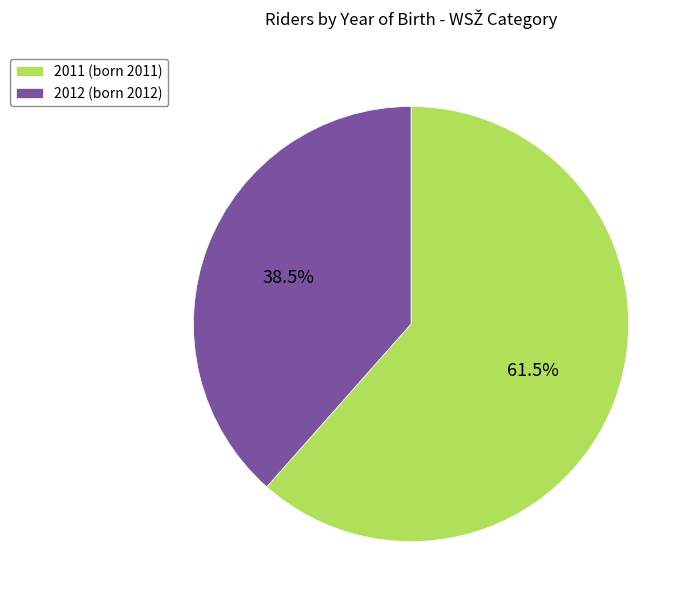

To the nearest percent, what is the combined percentage of 2012 and 2011?

100%